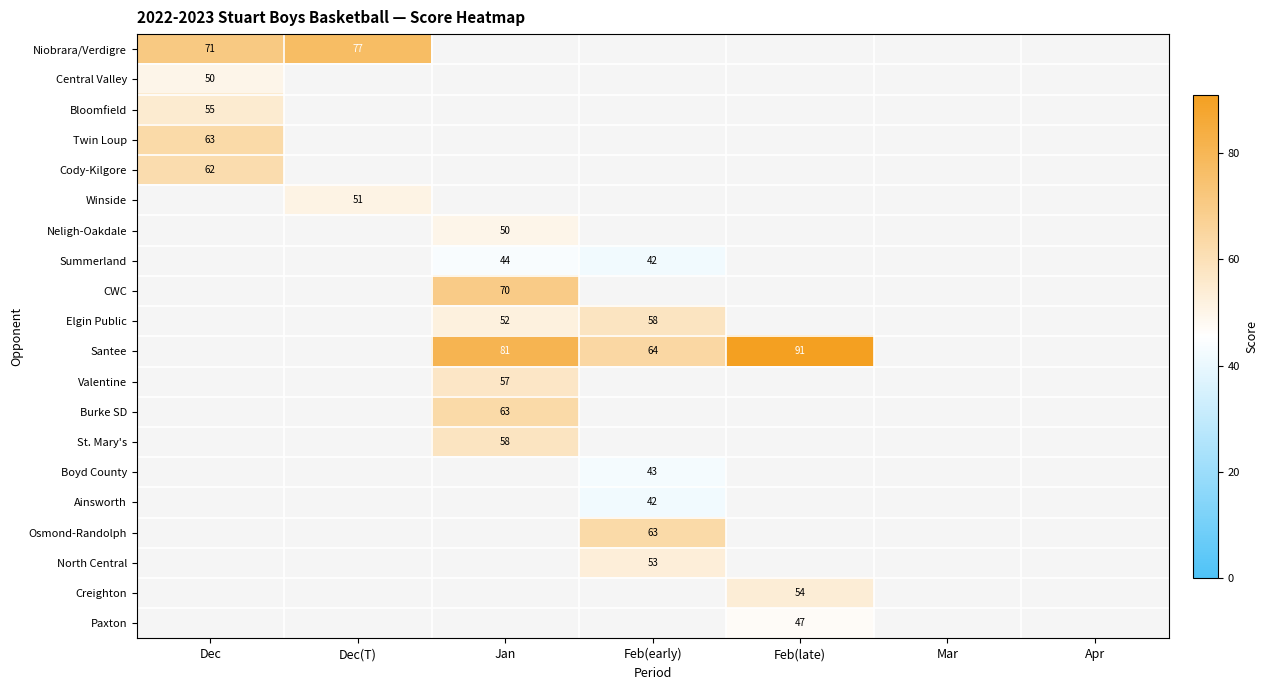

At which category does the chart reach its minimum across all series?

Feb(early)